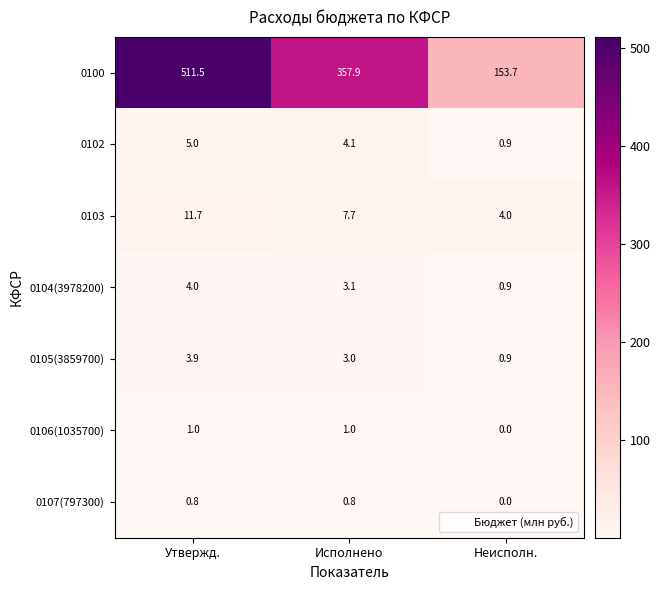

Reading left to right, transcribe all the data shown in this chart.

0100: Утвержд.=511.5	Исполнено=357.9	Неисполн.=153.7
0102: Утвержд.=5.0	Исполнено=4.1	Неисполн.=0.9
0103: Утвержд.=11.7	Исполнено=7.7	Неисполн.=4.0
0104(3978200): Утвержд.=4.0	Исполнено=3.1	Неисполн.=0.9
0105(3859700): Утвержд.=3.9	Исполнено=3.0	Неисполн.=0.9
0106(1035700): Утвержд.=1.0	Исполнено=1.0	Неисполн.=0.0
0107(797300): Утвержд.=0.8	Исполнено=0.8	Неисполн.=0.0